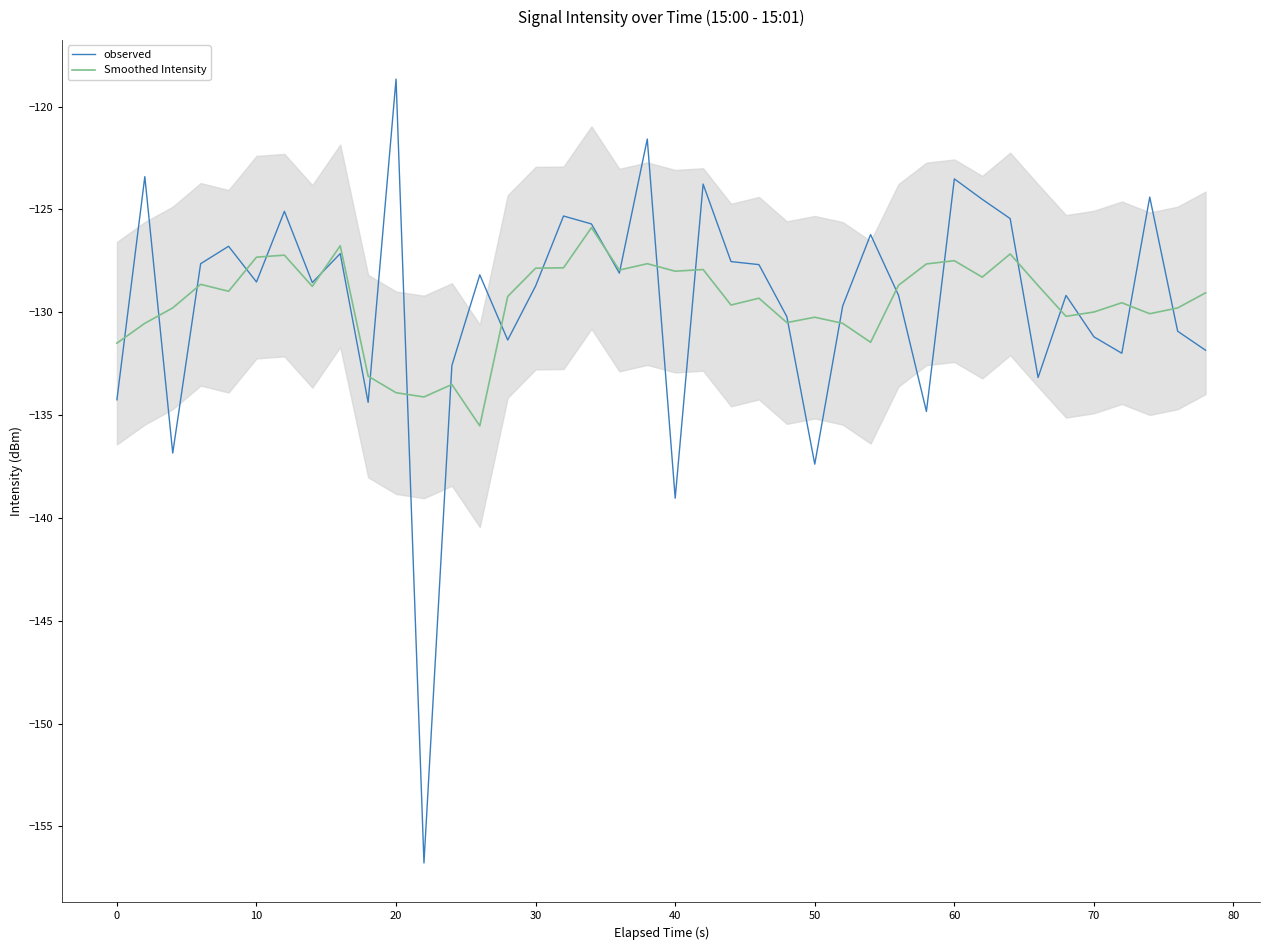

What is the maximum value for observed?

-118.7